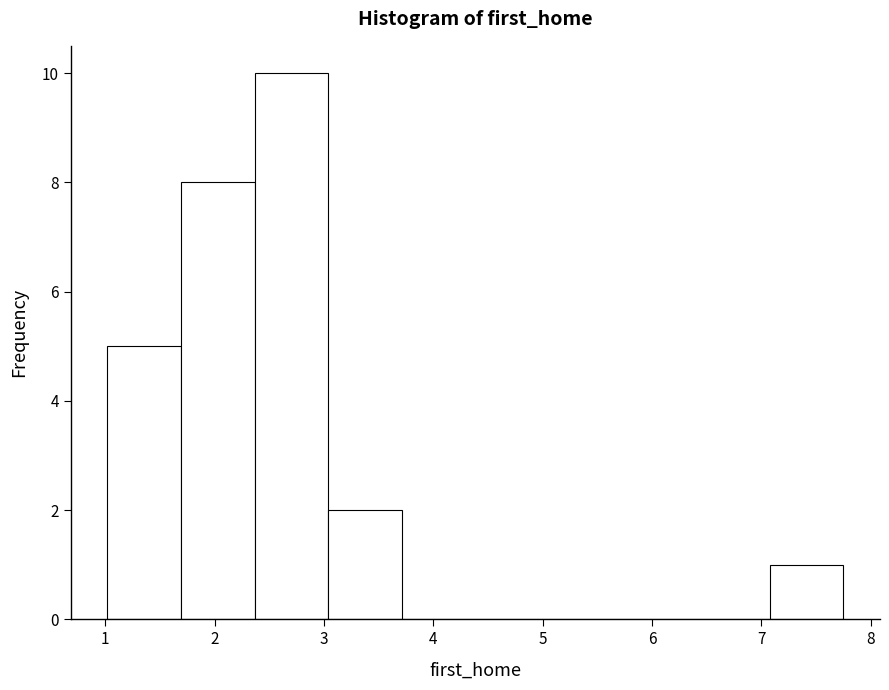

Reading left to right, transcribe this chart: for each bar, give the range it covers on the x-axis and its height. Neither the bar edges nor the heights are printed on the chart, so give them approximately, as read against the axes.

1.0 to 1.7: 5
1.7 to 2.4: 8
2.4 to 3.0: 10
3.0 to 3.7: 2
3.7 to 4.4: 0
4.4 to 5.1: 0
5.1 to 5.7: 0
5.7 to 6.4: 0
6.4 to 7.1: 0
7.1 to 7.8: 1